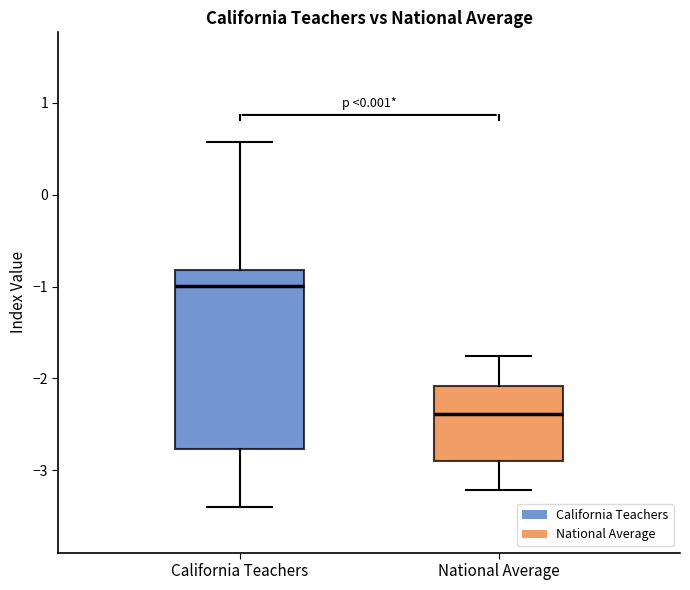

Which box is the tallest, from its lower edge to its upper edge?

California Teachers